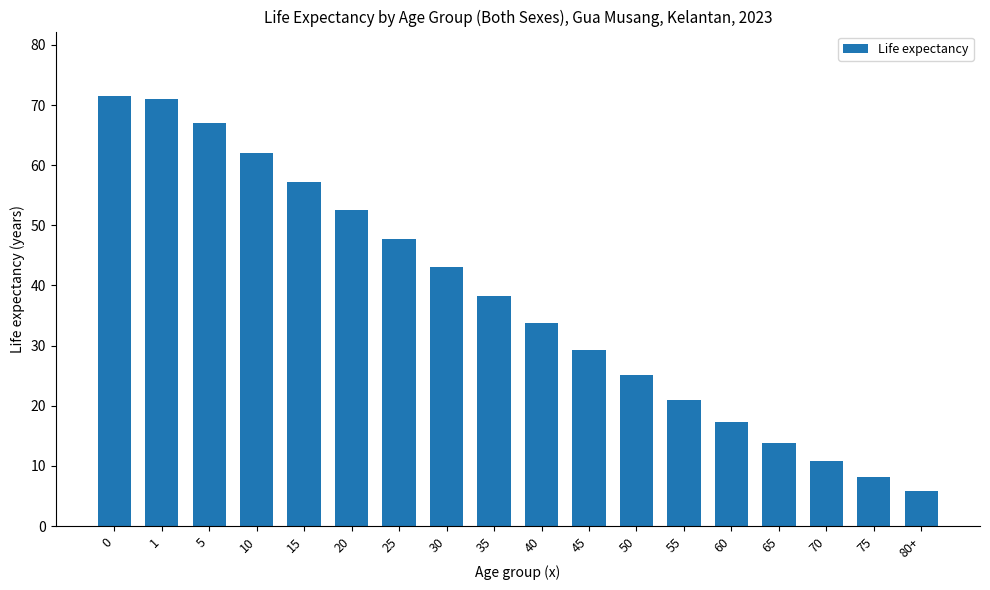

What position from the right is 65?

4